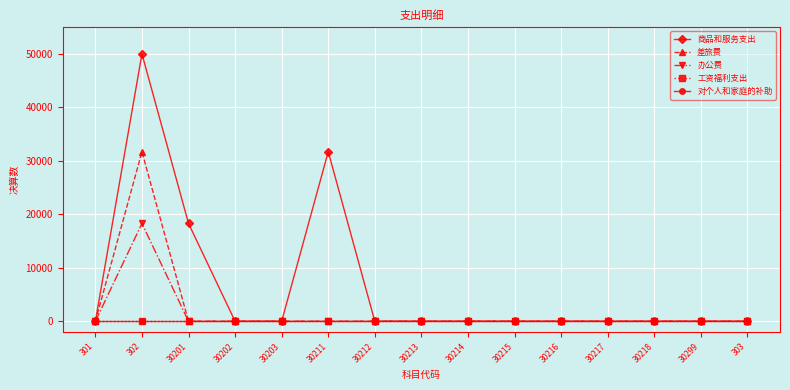

What are all the series names shown in the legend?

商品和服务支出, 差旅费, 办公费, 工资福利支出, 对个人和家庭的补助